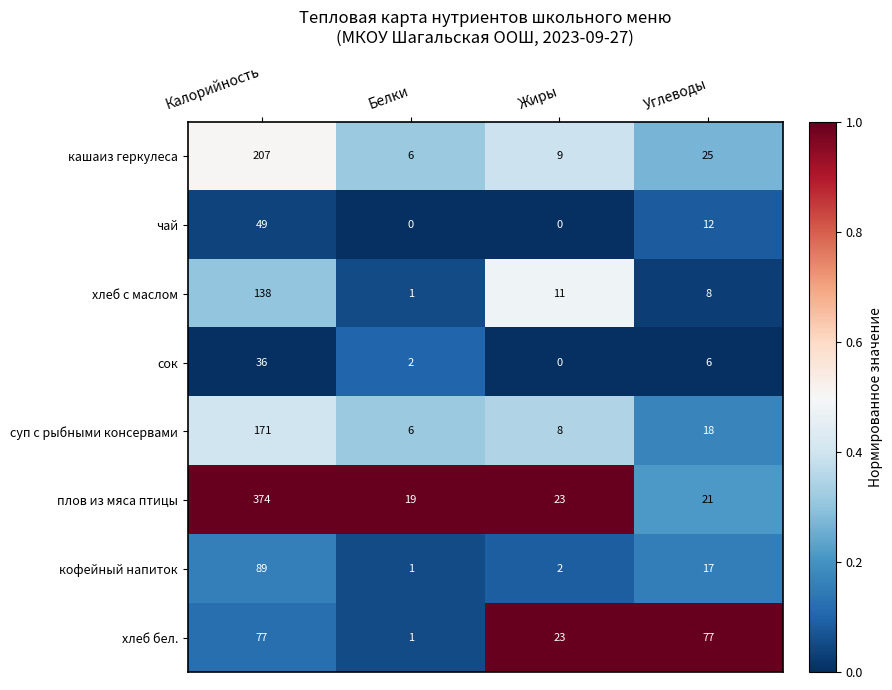

Which series has the largest range (max minus min)?

плов из мяса птицы